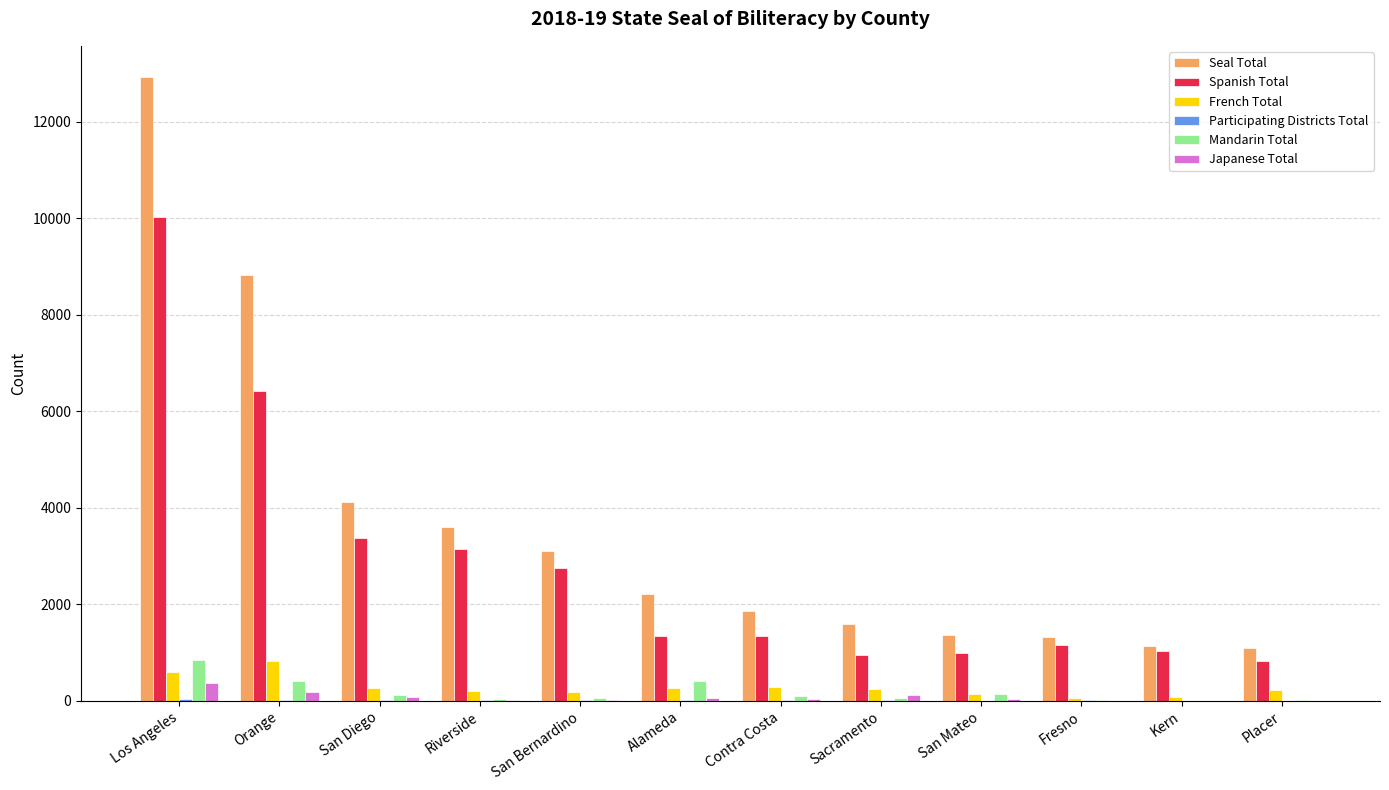

How many groups of bars are there?

12